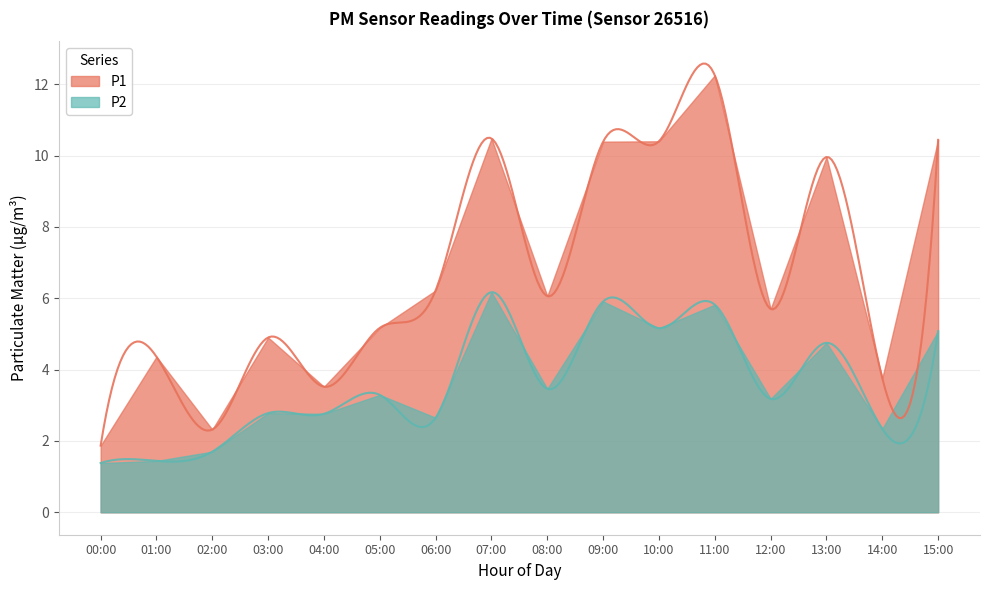

How many lines are shown in the chart?

2